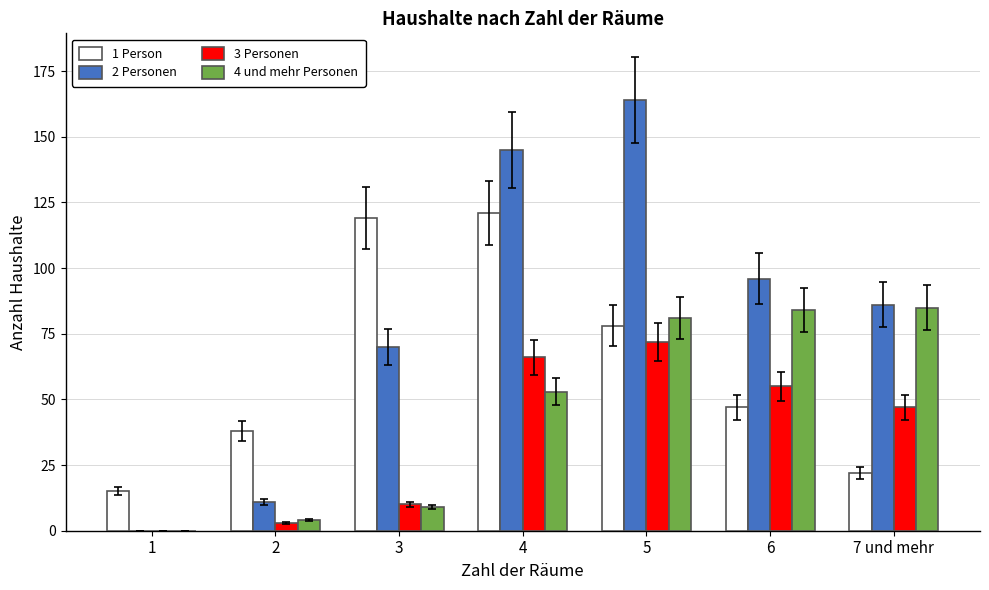

At which label does 1 Person reach its peak?

4